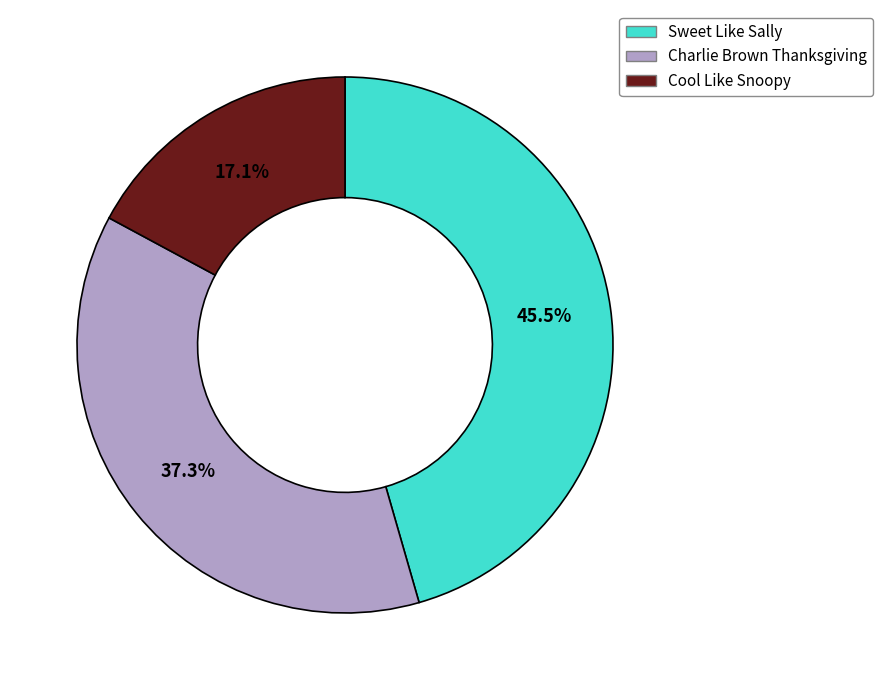

To the nearest percent, what portion does Charlie Brown Thanksgiving represent?

37%